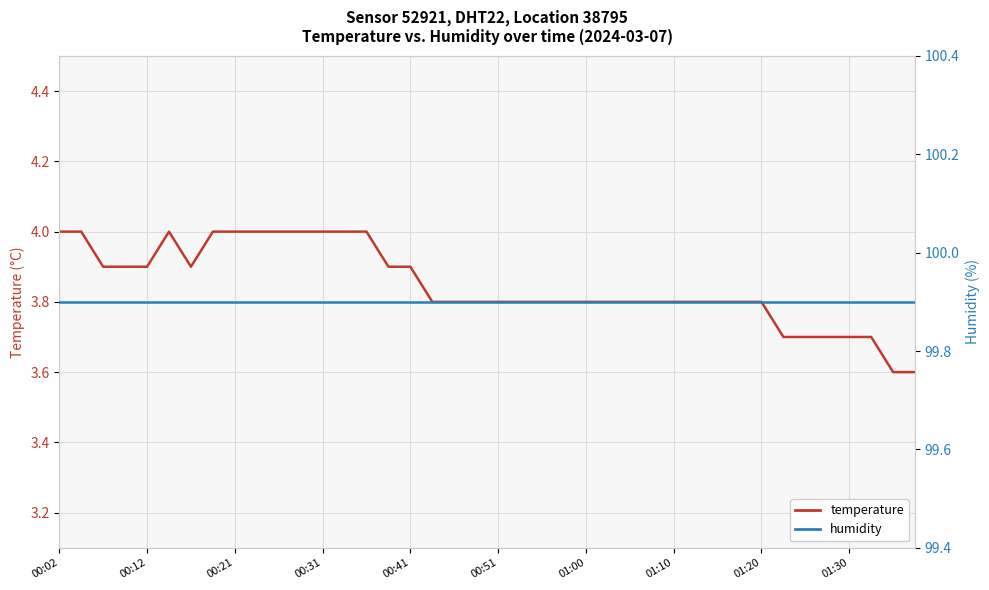

What are all the series names shown in the legend?

temperature, humidity